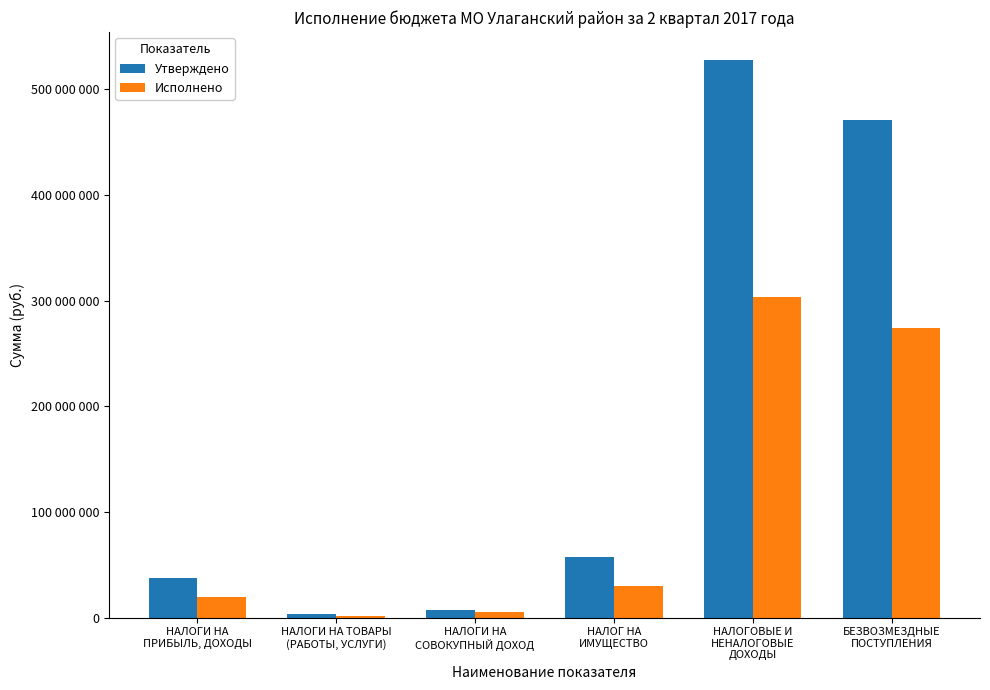

Between БЕЗВОЗМЕЗДНЫЕ
ПОСТУПЛЕНИЯ and НАЛОГОВЫЕ И
НЕНАЛОГОВЫЕ
ДОХОДЫ, which is larger?

НАЛОГОВЫЕ И
НЕНАЛОГОВЫЕ
ДОХОДЫ